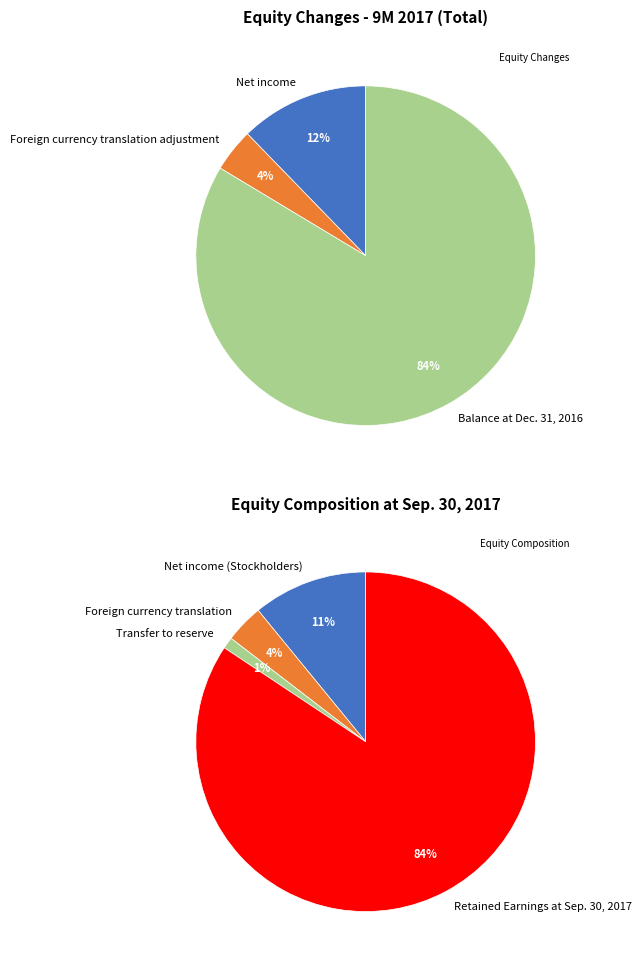

Does Balance at Dec. 31, 2016 represent more than half of the total?

Yes